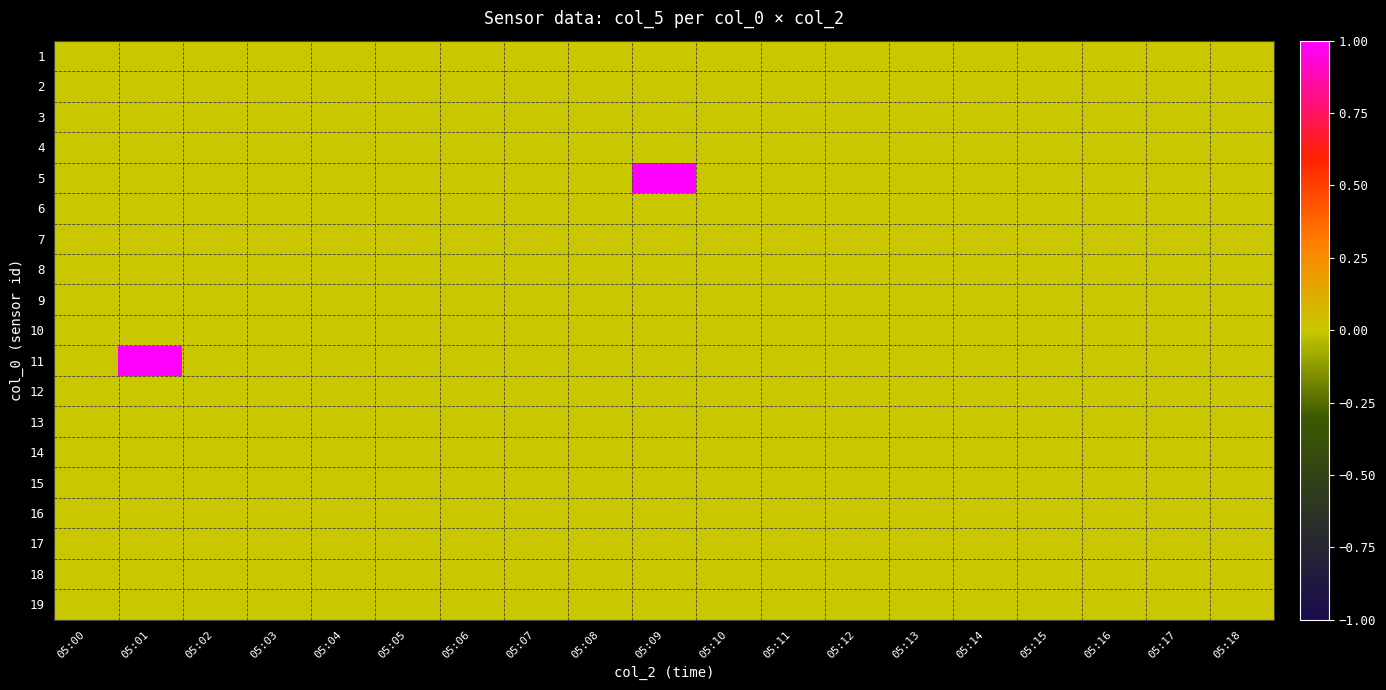

Which series has the largest range (max minus min)?

5